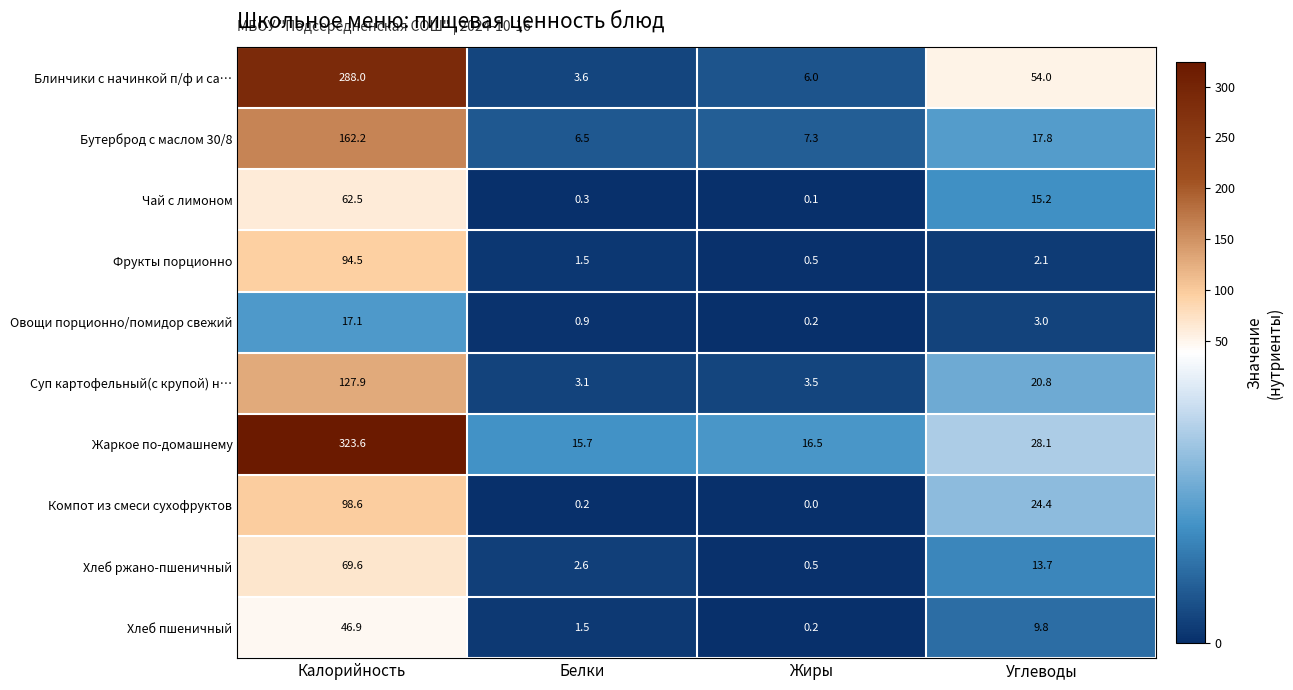

Which series has the largest range (max minus min)?

Жаркое по-домашнему